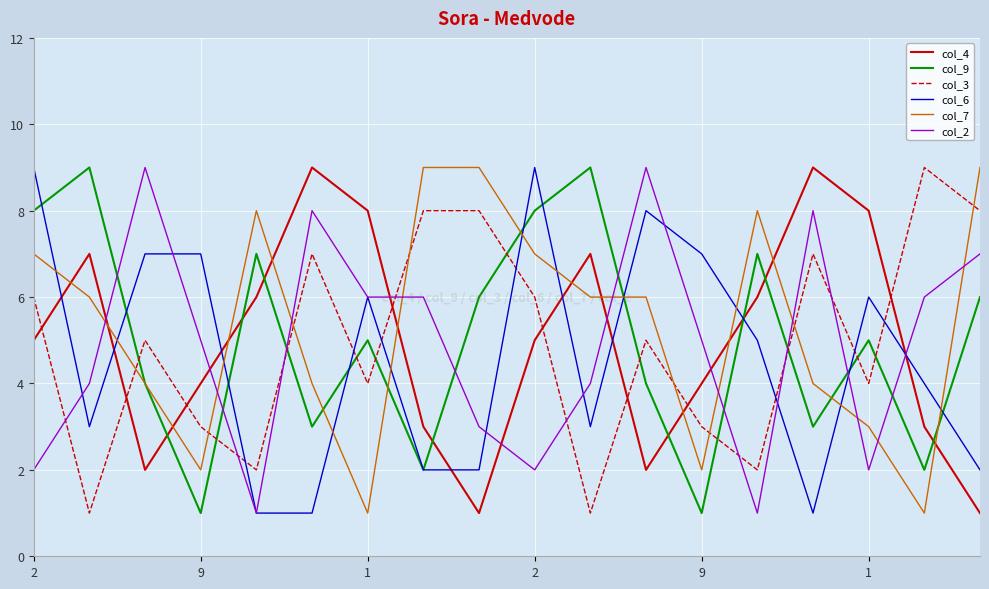

Count the col_6 values in the range 2 to 7.

12